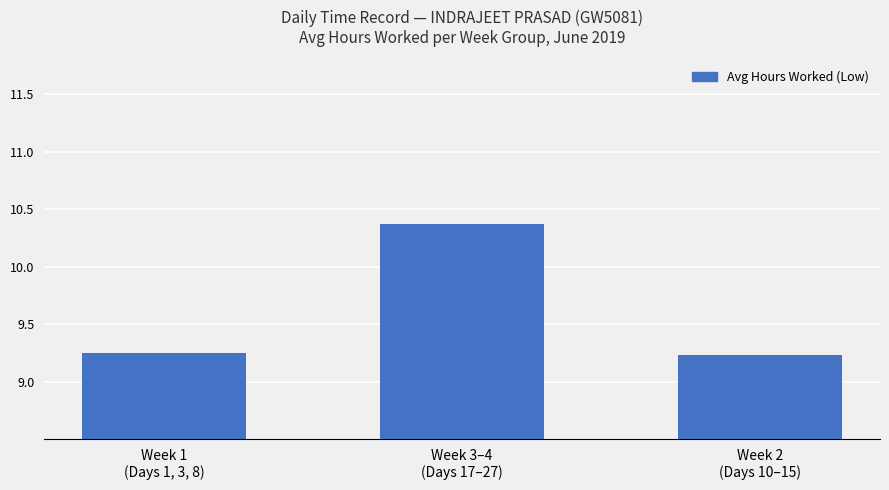

What is the minimum value shown in the chart?

9.2